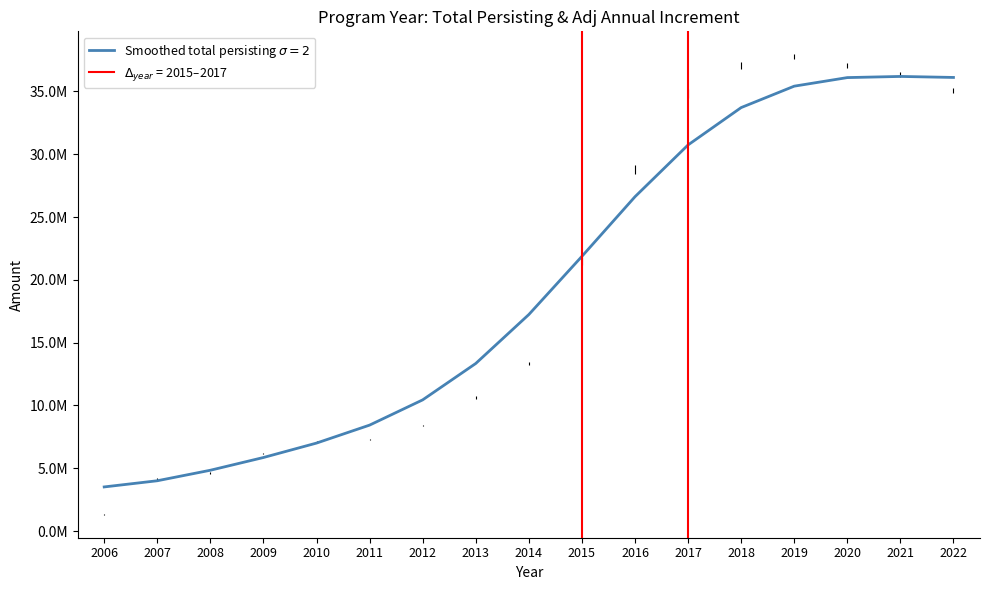

The chart shows a value of 10446759.1 at 2012. True or false?

True